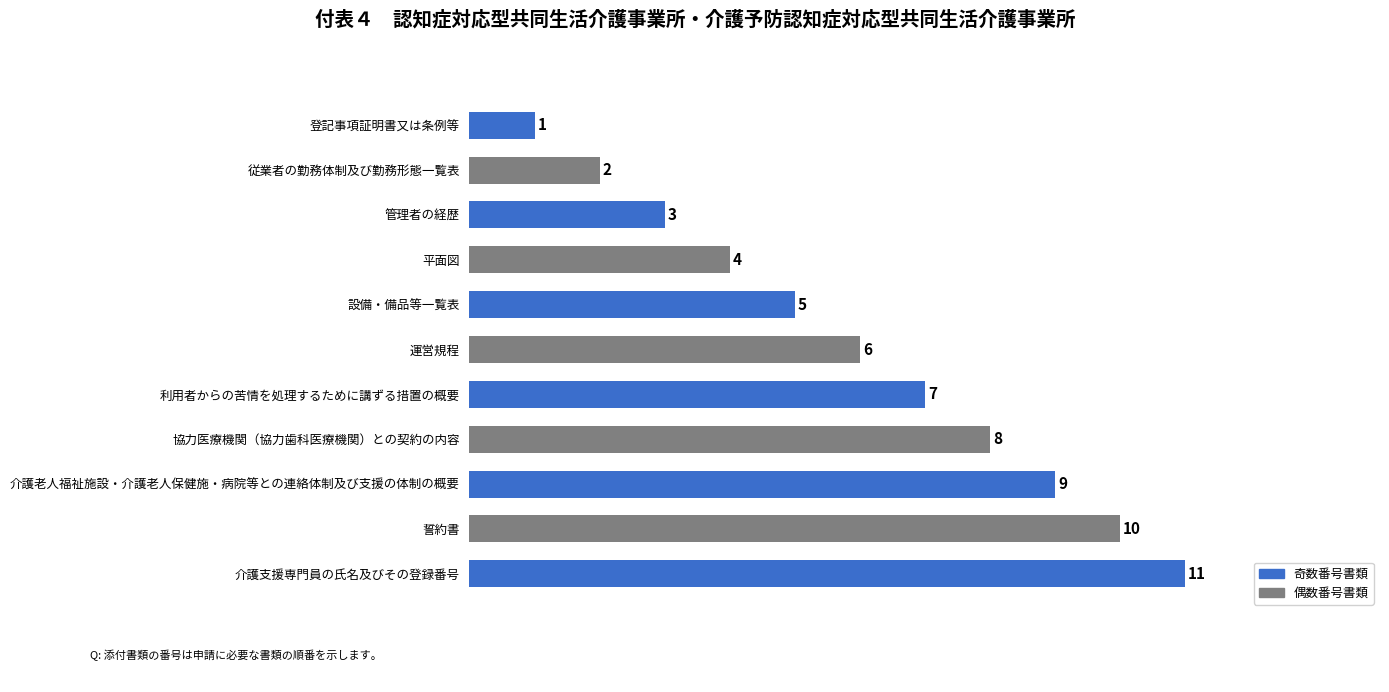

What is the minimum value shown in the chart?

1